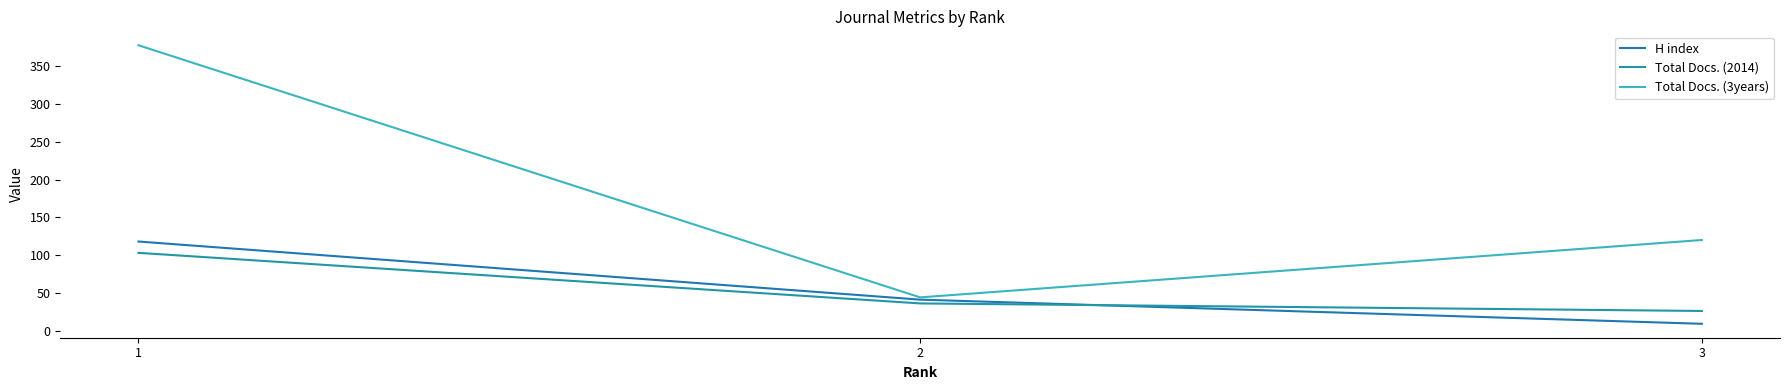

Which series has the widest spread of values?

Total Docs. (3years)